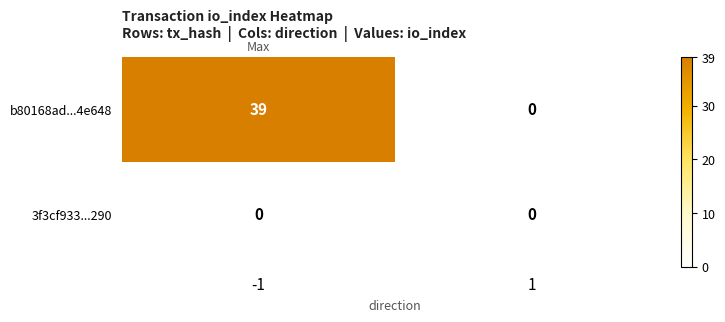

What is the difference between the highest and lowest values at -1?

39